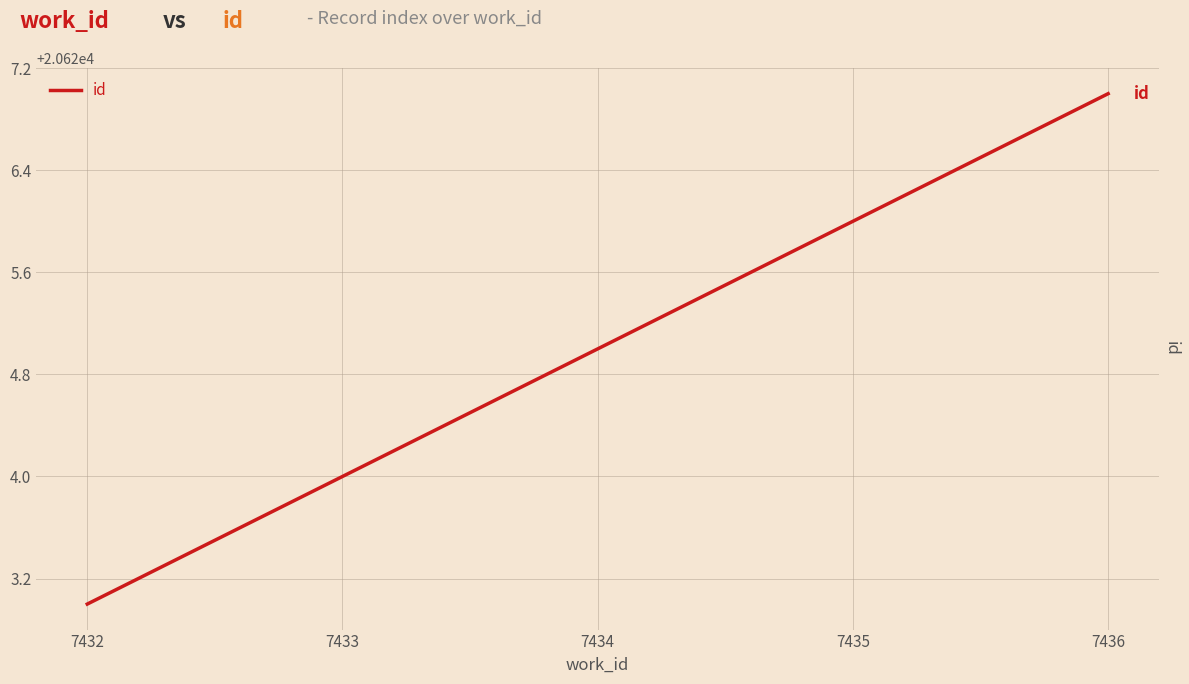

Which has a higher value, 7433 or 7435?

7435